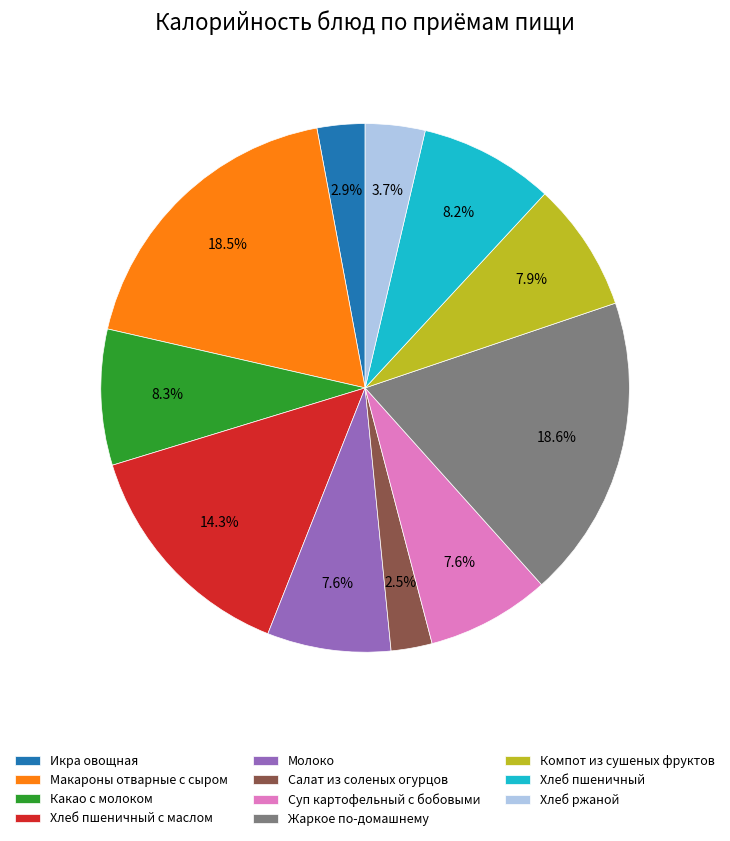

Which has a higher value, Суп картофельный с бобовыми or Салат из соленых огурцов?

Суп картофельный с бобовыми